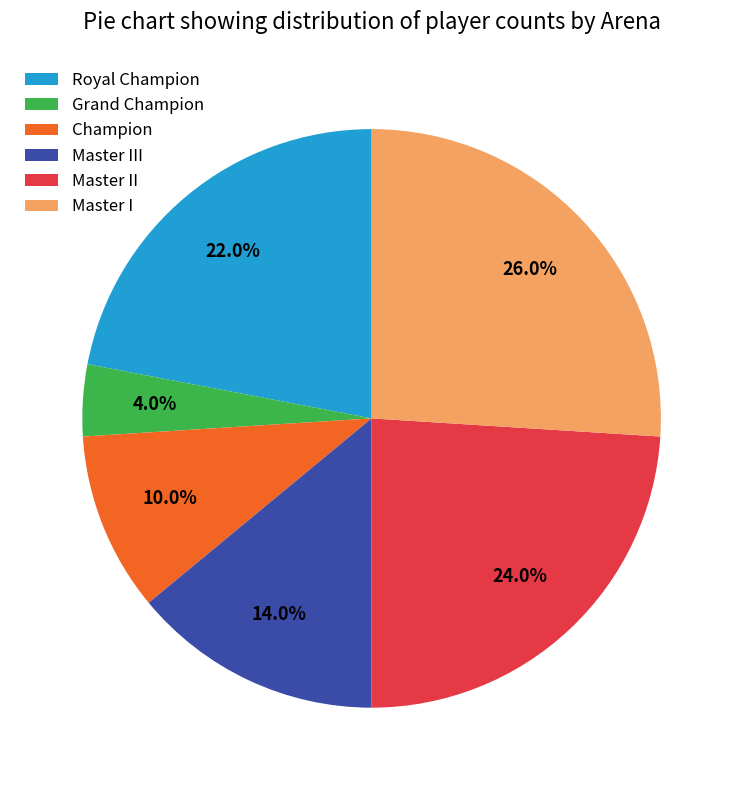

Does any single category account for the majority?

No